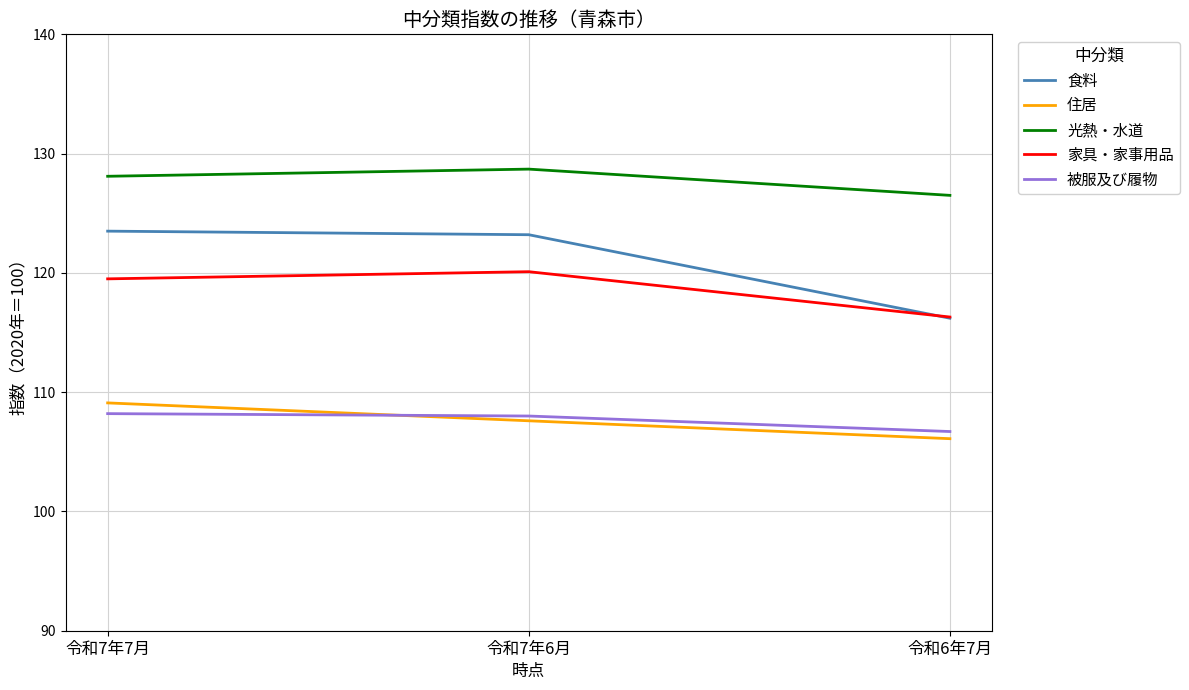

Does the chart display data point markers on the line(s)?

No